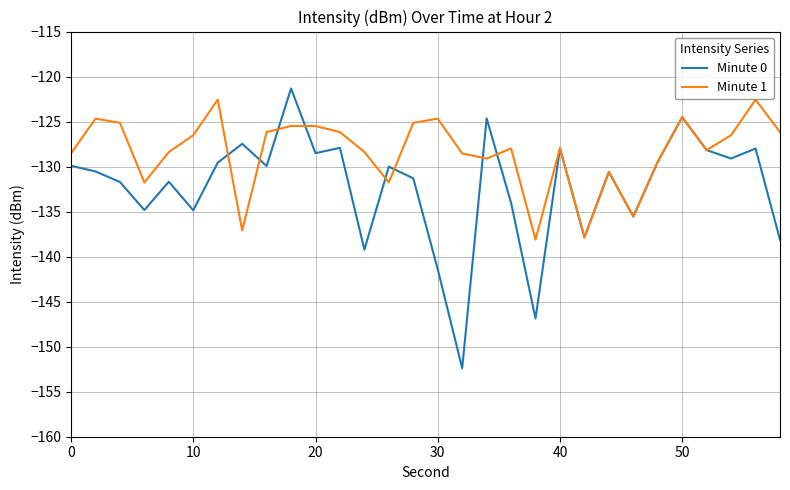

Which series has the widest spread of values?

Minute 0